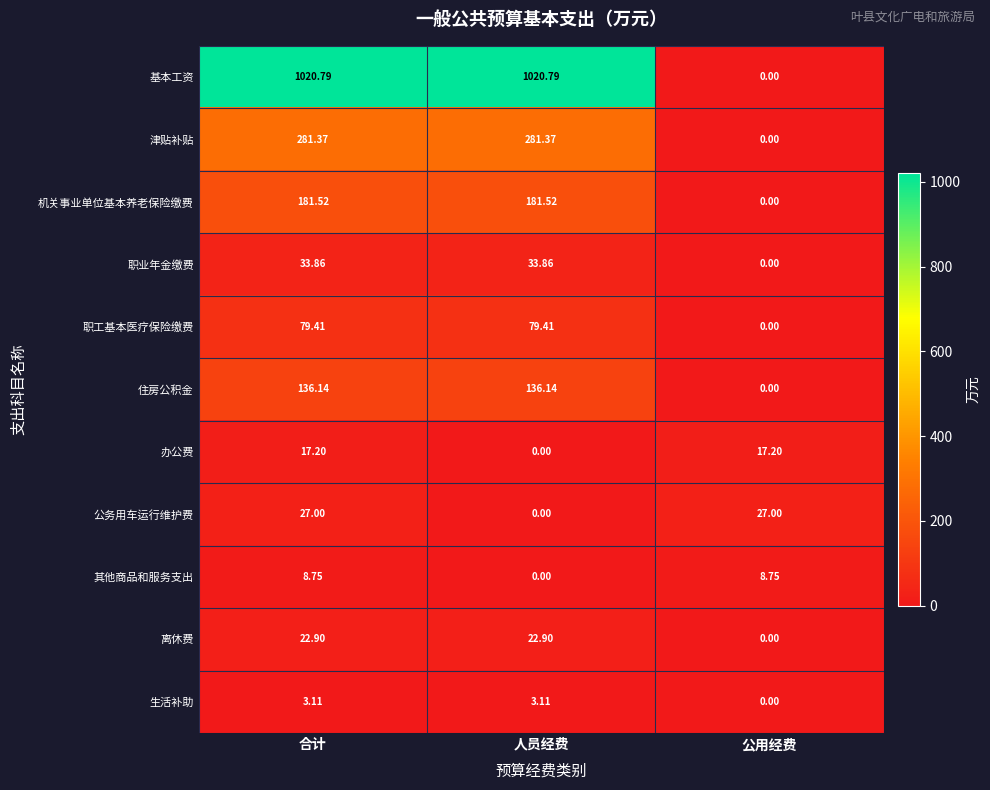

Where is 生活补助 nearest to the value 1?

公用经费